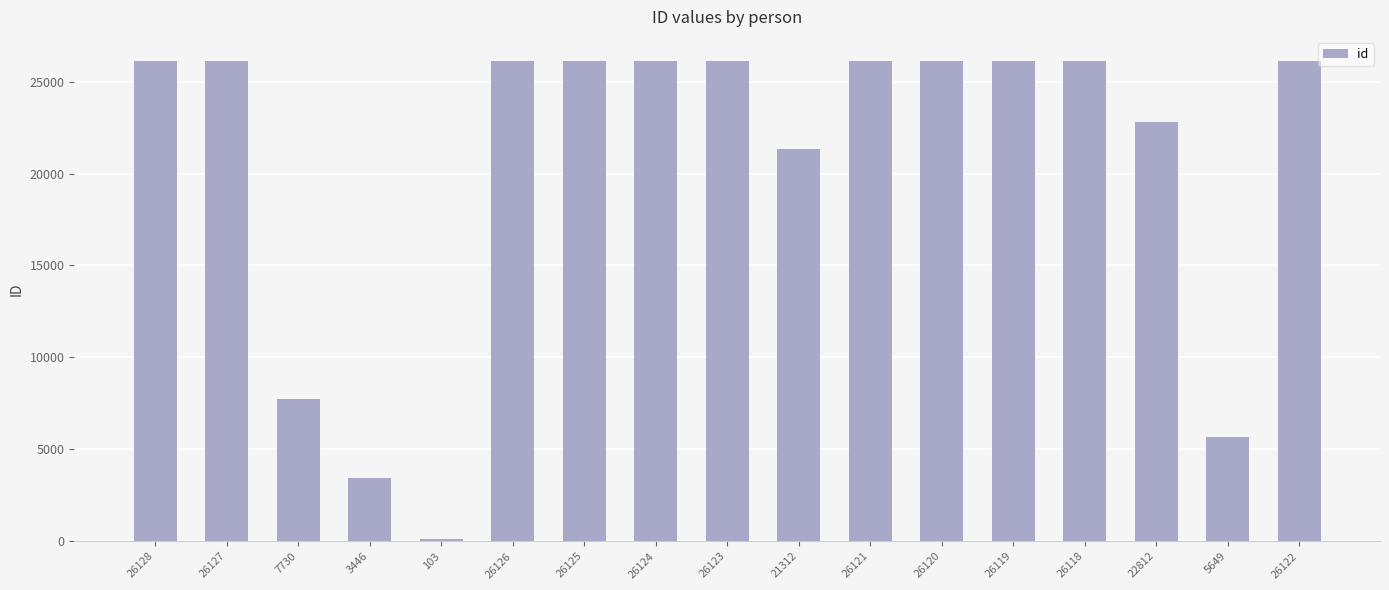

What is the sum of all values?

348405